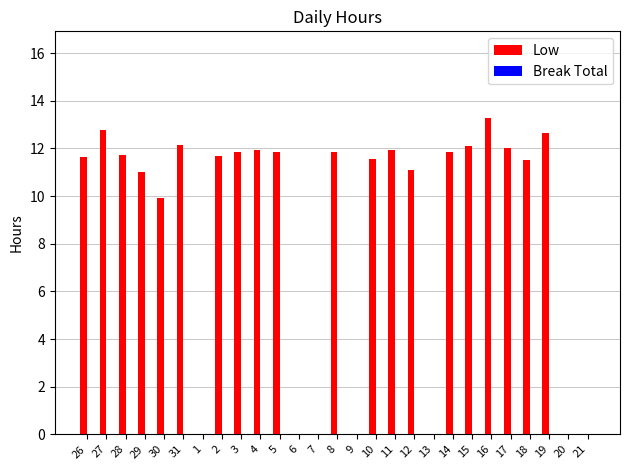

Which has a higher value, 27 or 4?

27